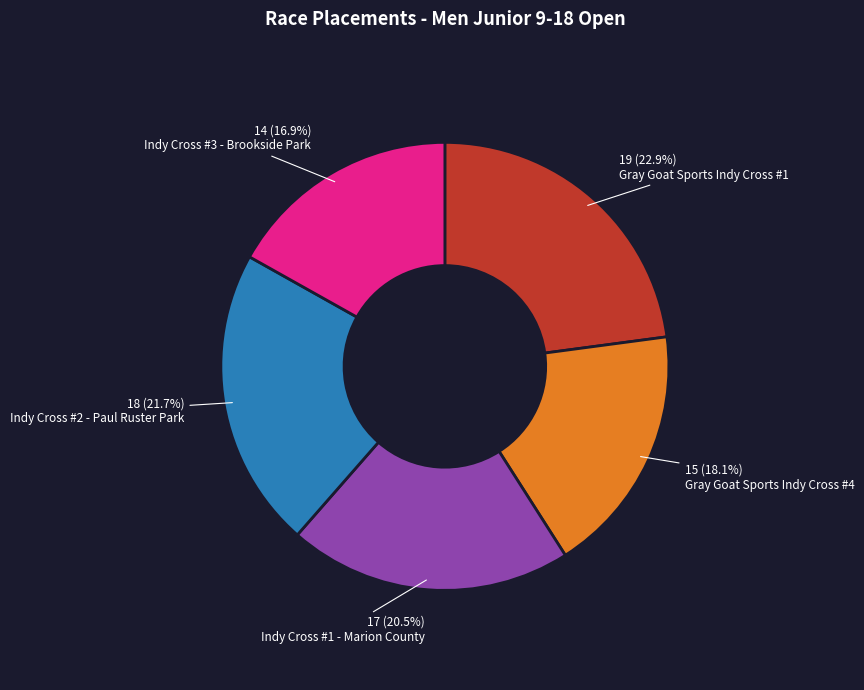

To the nearest percent, what portion does Indy Cross #2 - Paul Ruster Park represent?

22%